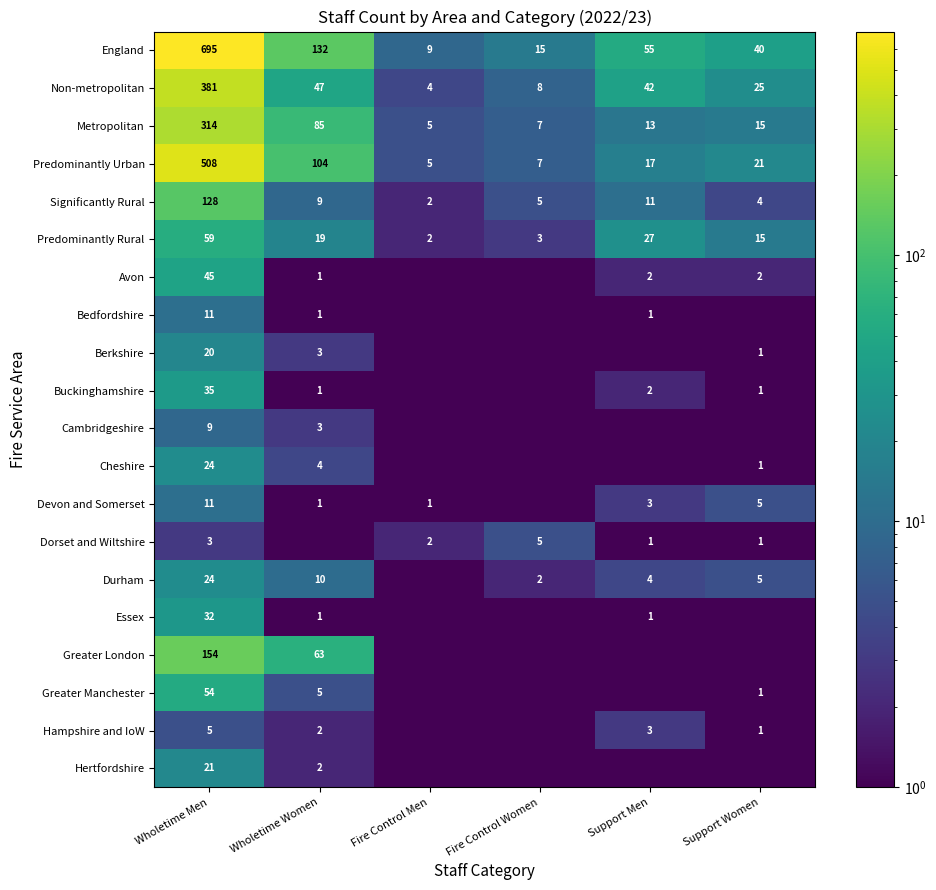

What is the maximum value for Cambridgeshire?

9.0